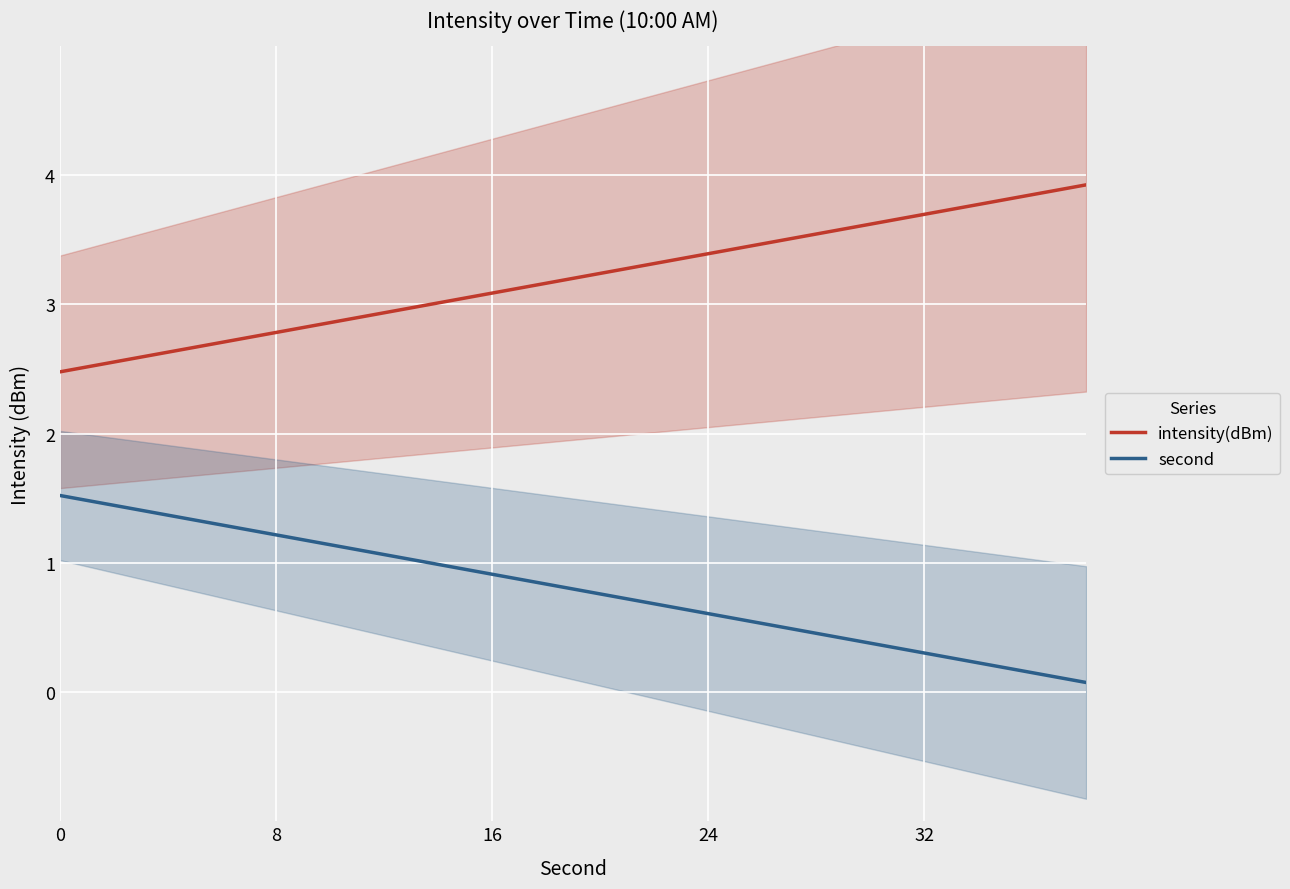

Rank the series by their average value, from highest to lowest.

intensity(dBm), second